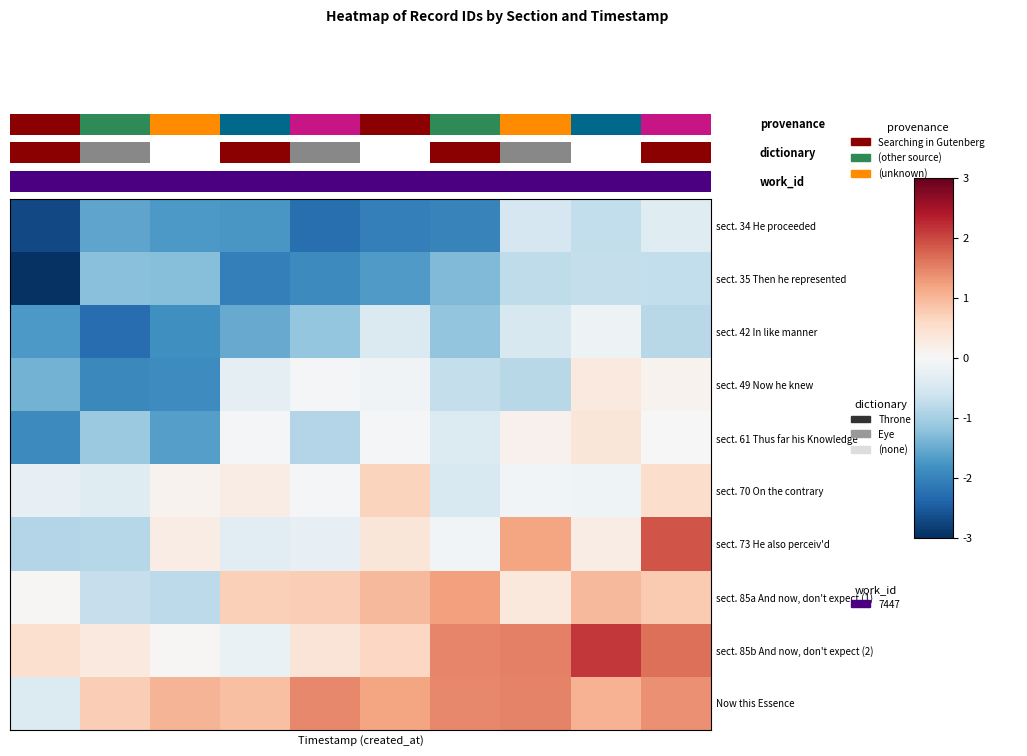

Which series has the largest total across all categories?

Now this Essence